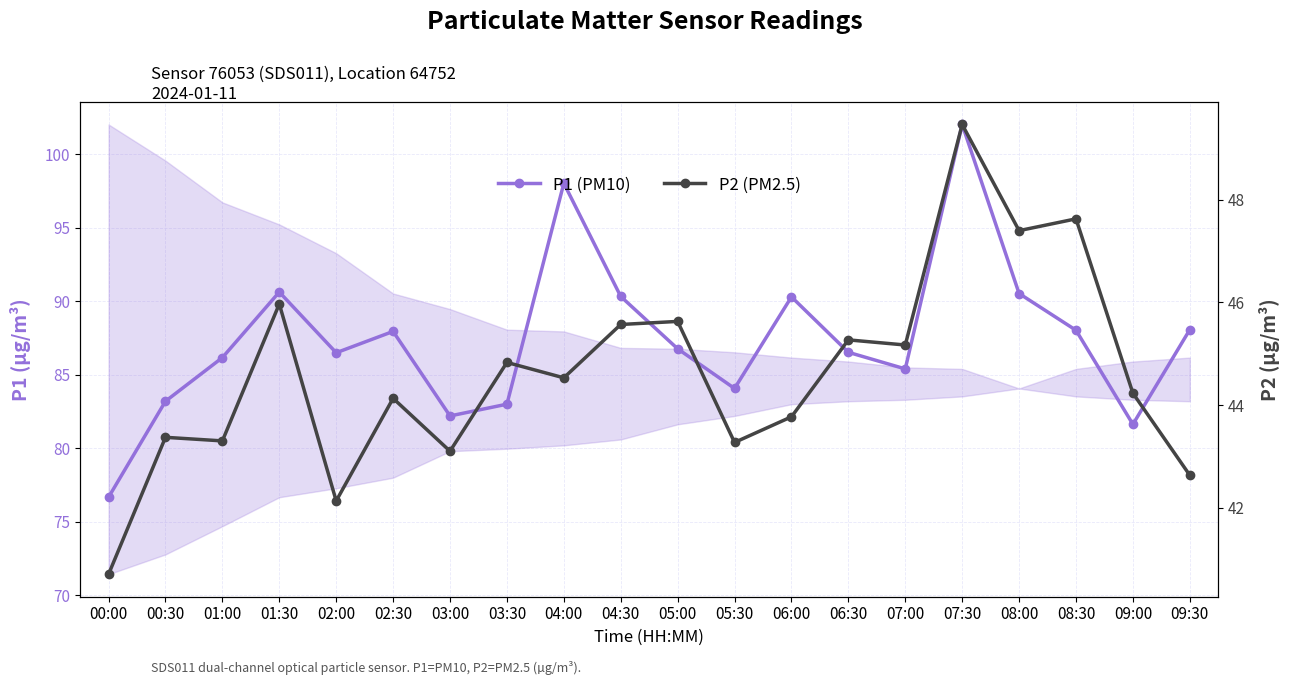

What is the average value of the P1 (PM10) series?

87.4